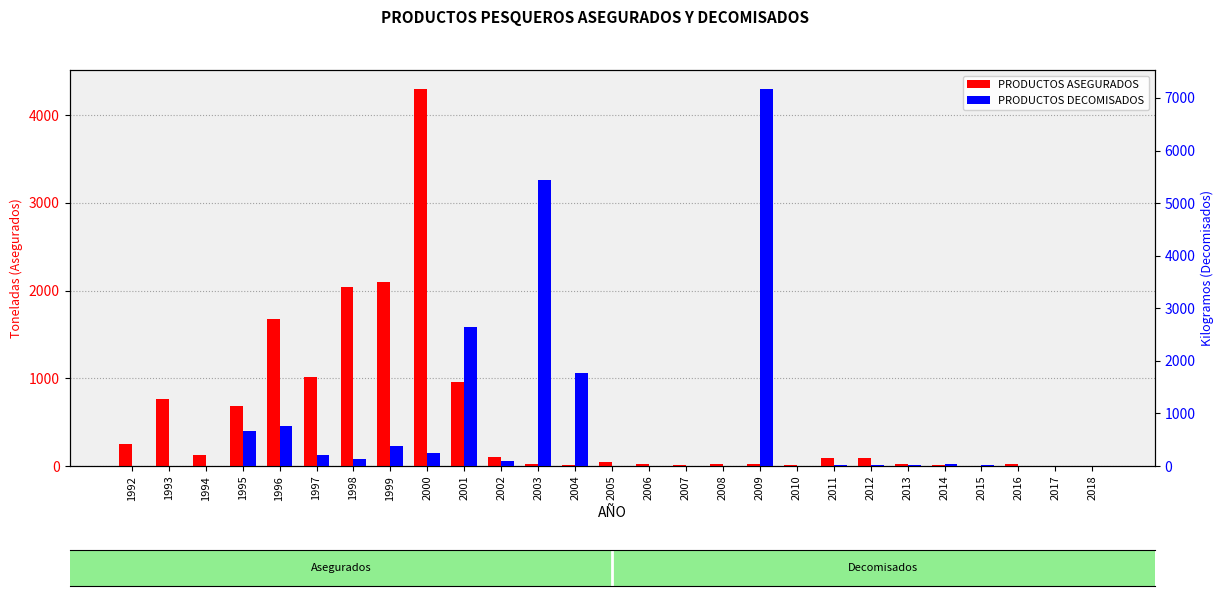

Which has a higher value, 2010 or 1998?

1998